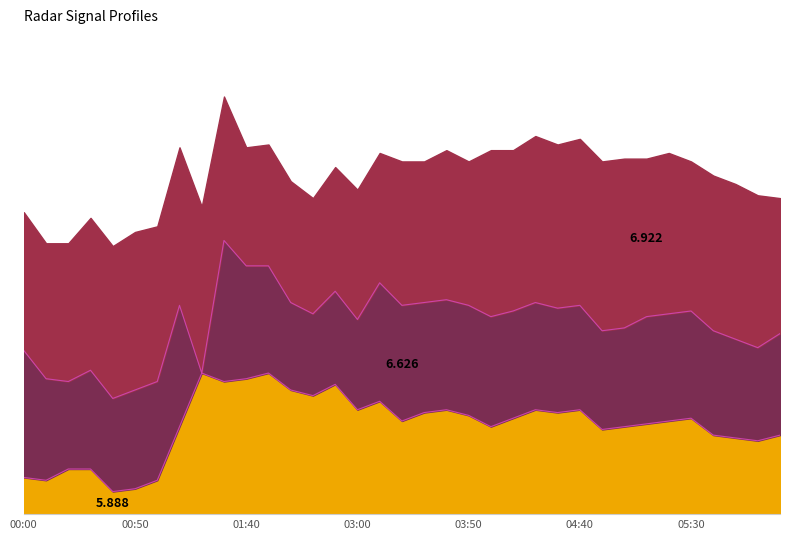

Between which two adjacent categories do 6.626 and 5.740 first intersect?

2011/01/01 00:10 and 2011/01/01 00:20